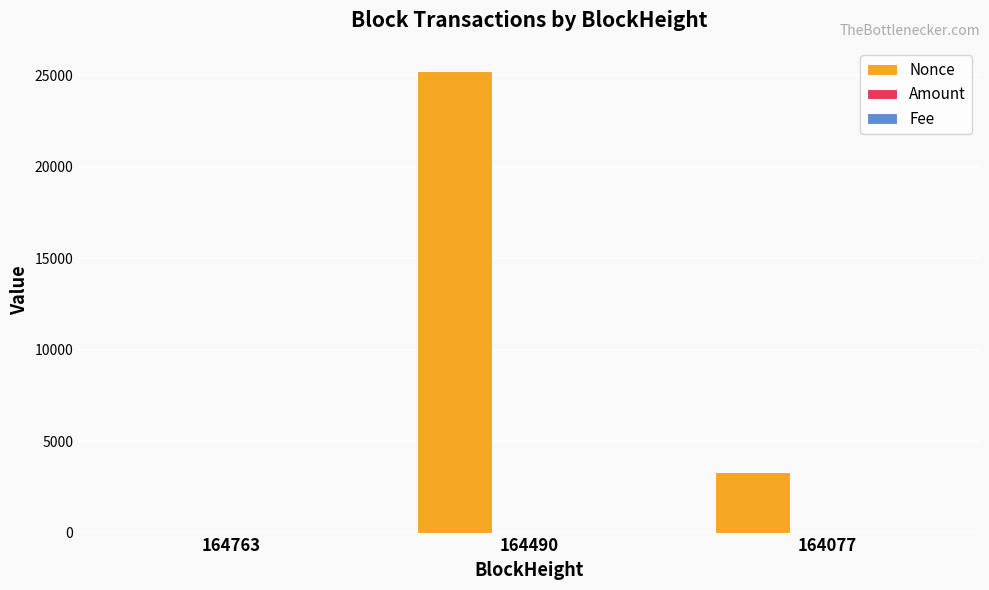

Is it true that Nonce equals 0.0 at 164763?

True